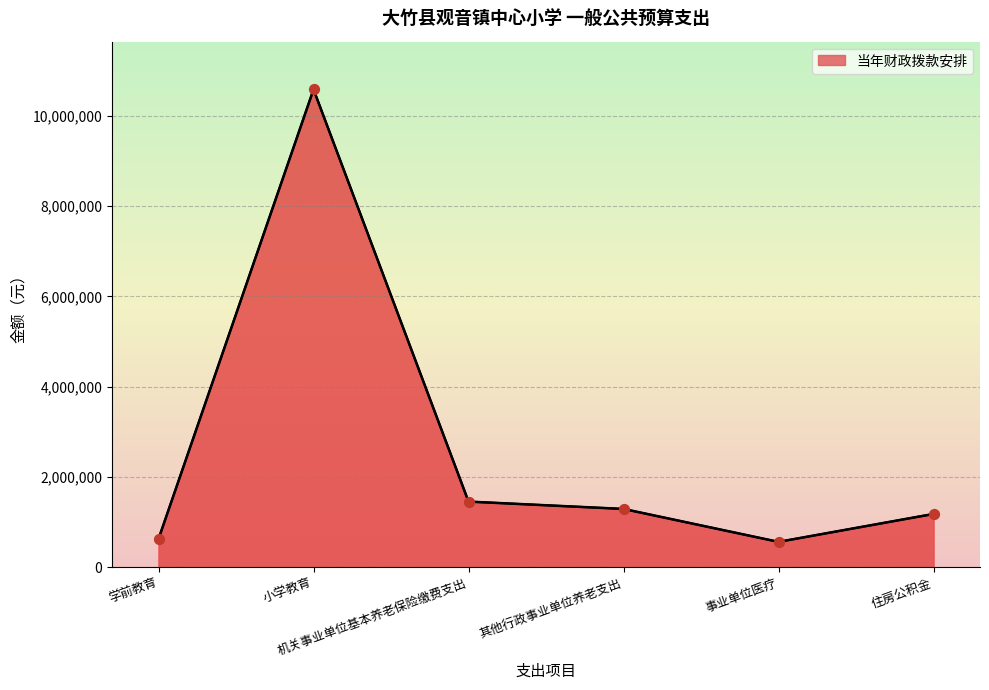

Which has a higher value, 事业单位医疗 or 学前教育?

学前教育